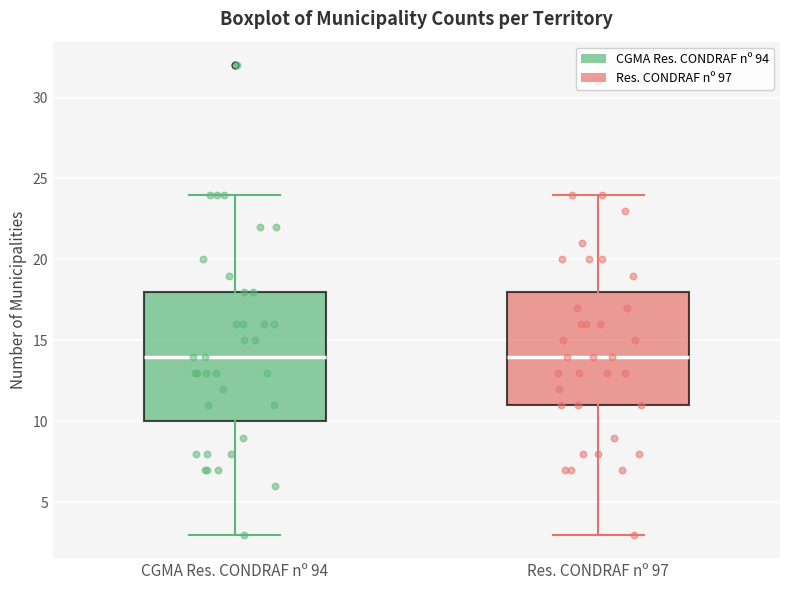

Where is the lower edge of the box for CGMA Res. CONDRAF nº 94 on the y-axis? The values are not printed on the chart, so give them approximately, as read against the axis.

10